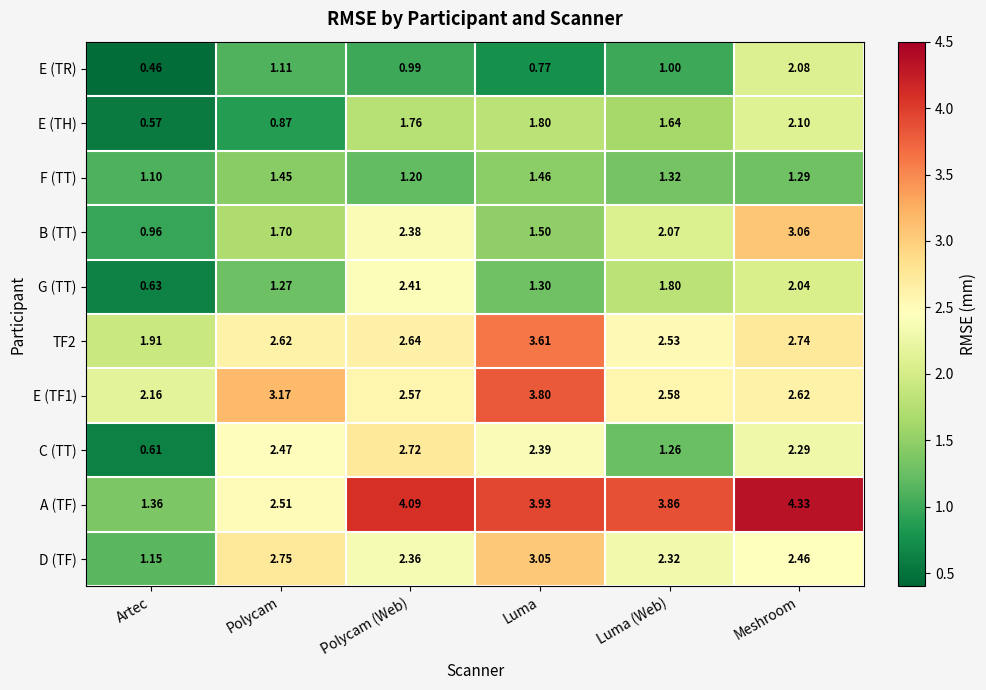

Which series has the largest total across all categories?

A (TF)